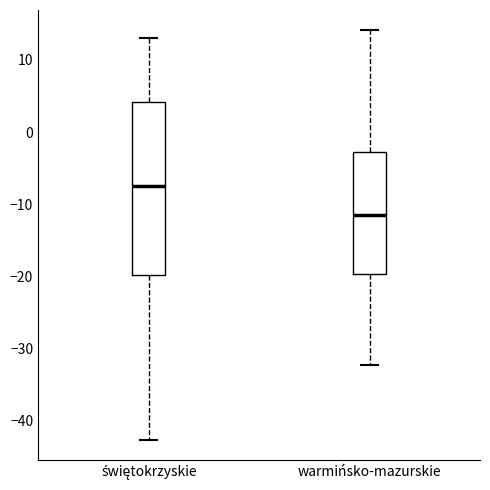

Reading left to right, transcribe this box plot: for each box, give where its median line is, the range the box spans, and where its two whiskers end, as read against the y-axis. The values are not printed on the chart, so give them approximately, as read against the axis.

świętokrzyskie: median -7, box -20 to 4, whiskers -43 to 13
warmińsko-mazurskie: median -12, box -20 to -3, whiskers -32 to 14